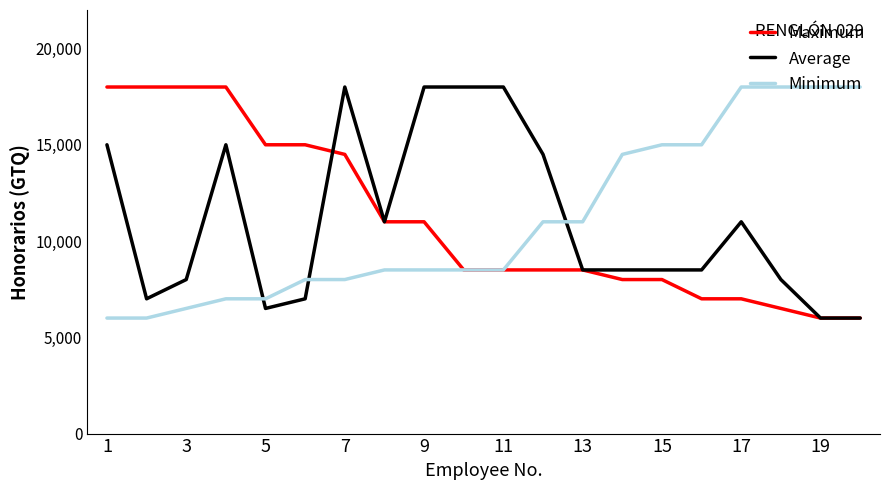

True or false: Average has more than 1 interior local peaks.

True